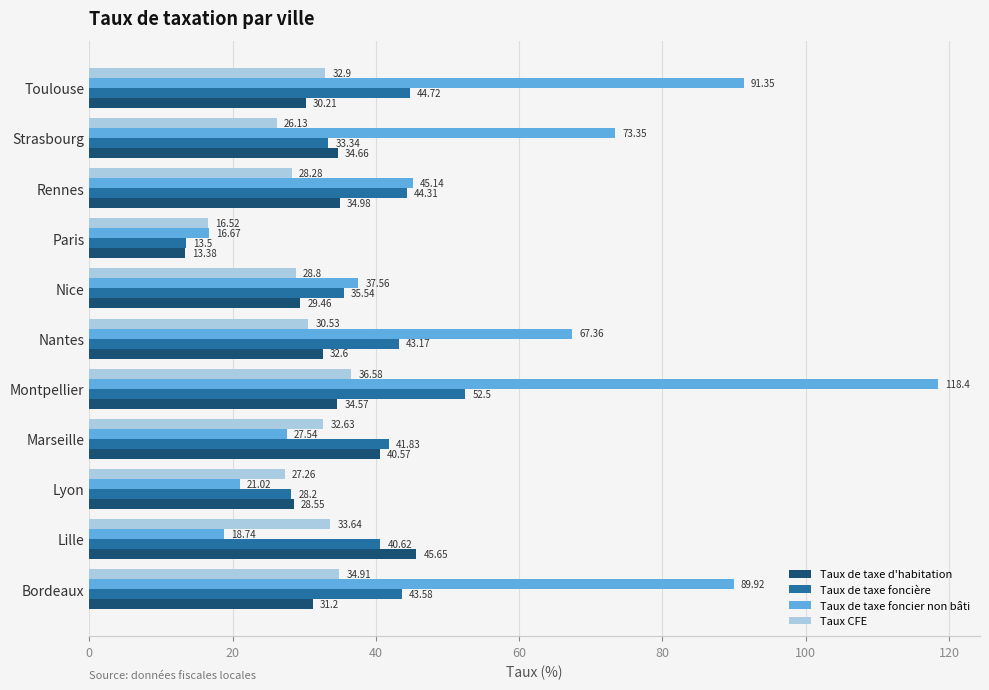

What is the average value of the Taux CFE series?

29.8